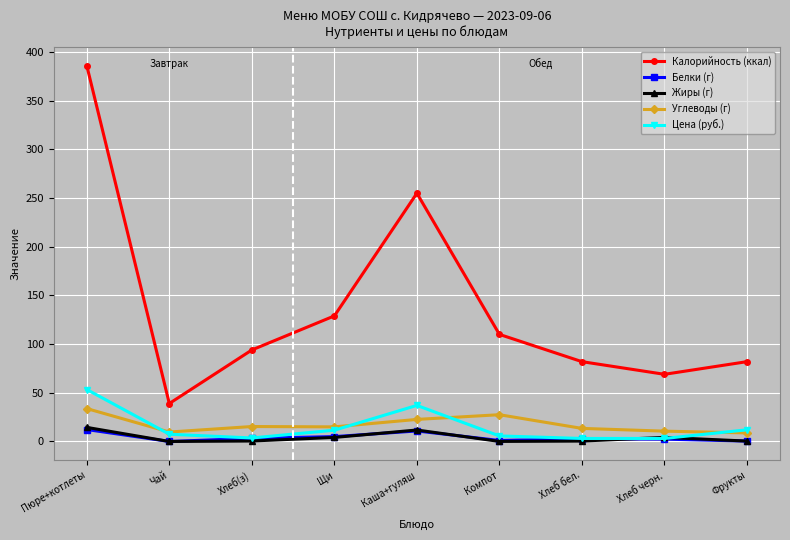

What is the difference between the highest and lowest values at Каша+гуляш?

244.2